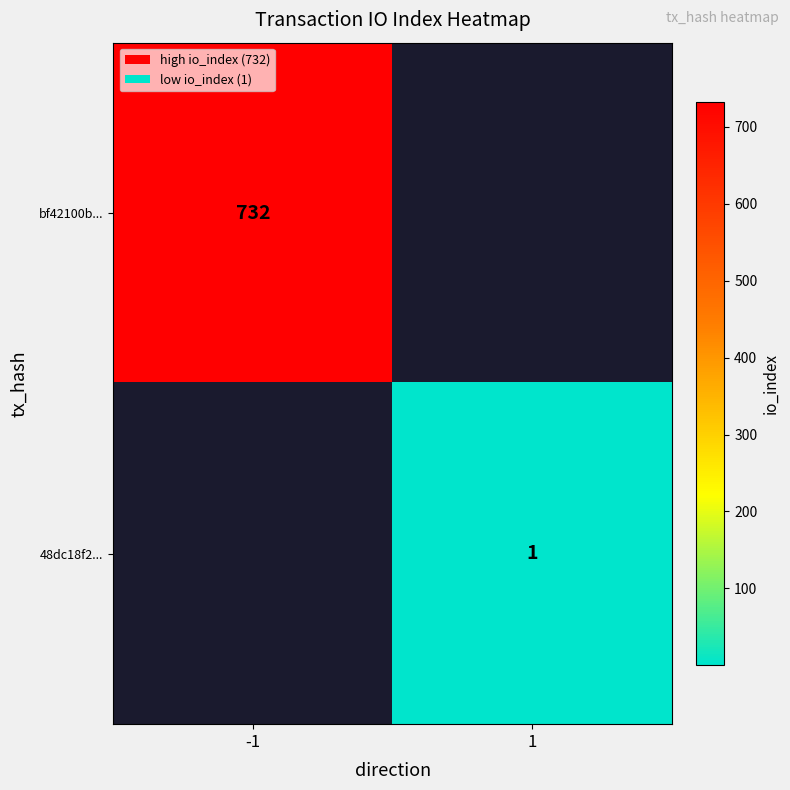

What is the smallest value displayed?

1.0